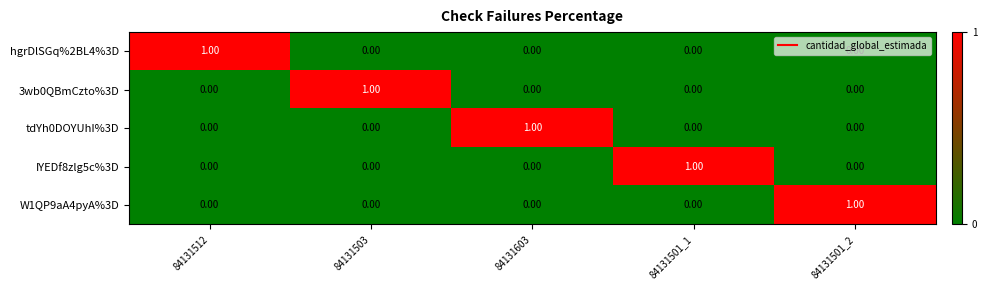

How many categories are shown in the chart?

5